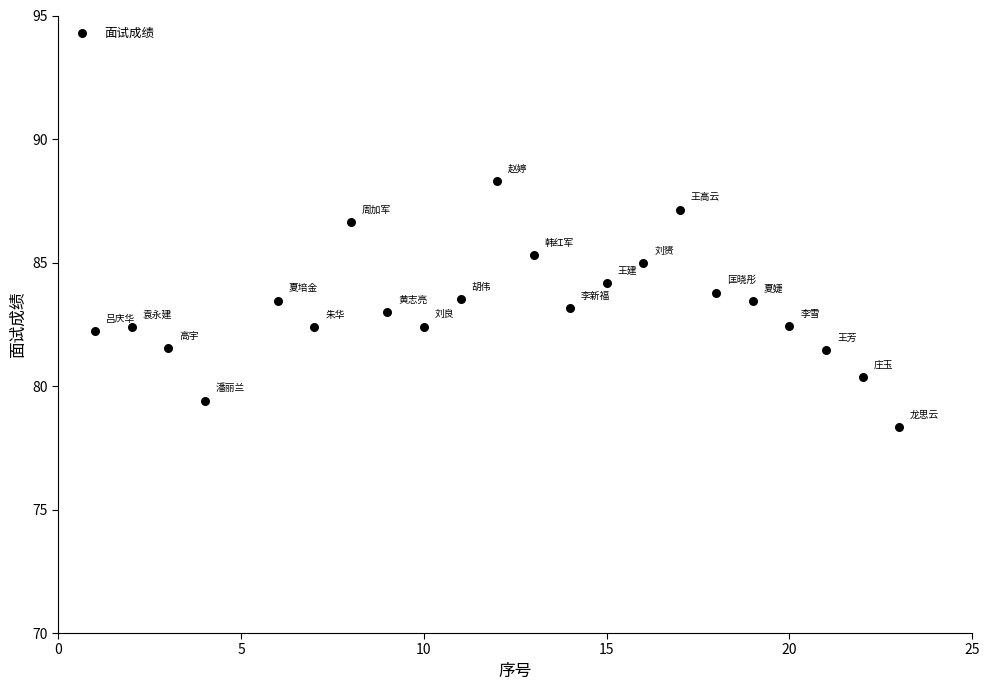

What is the range of X values (max minus min)?

22.0